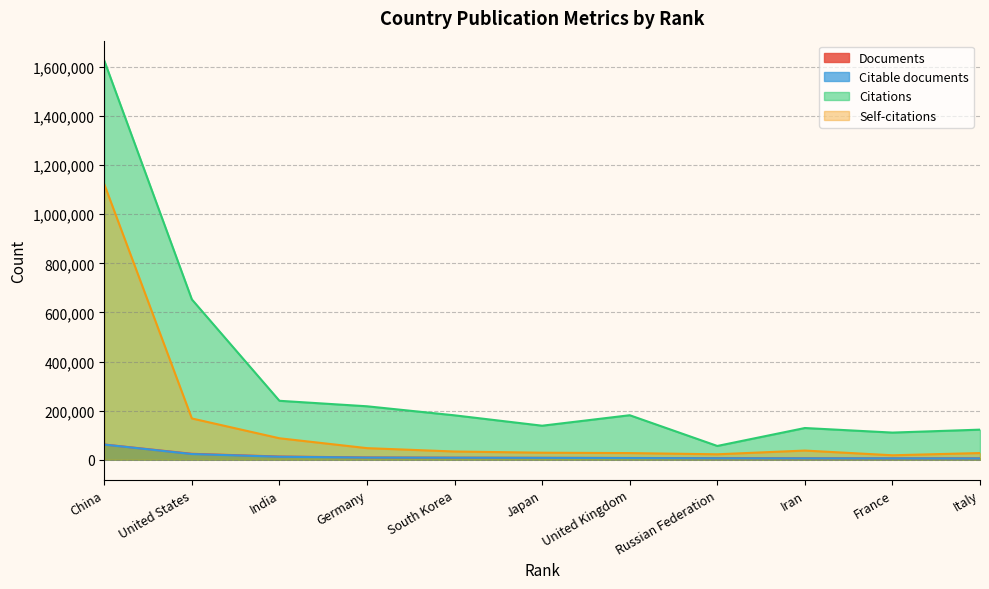

Where is the first local minimum for Citations?

Japan